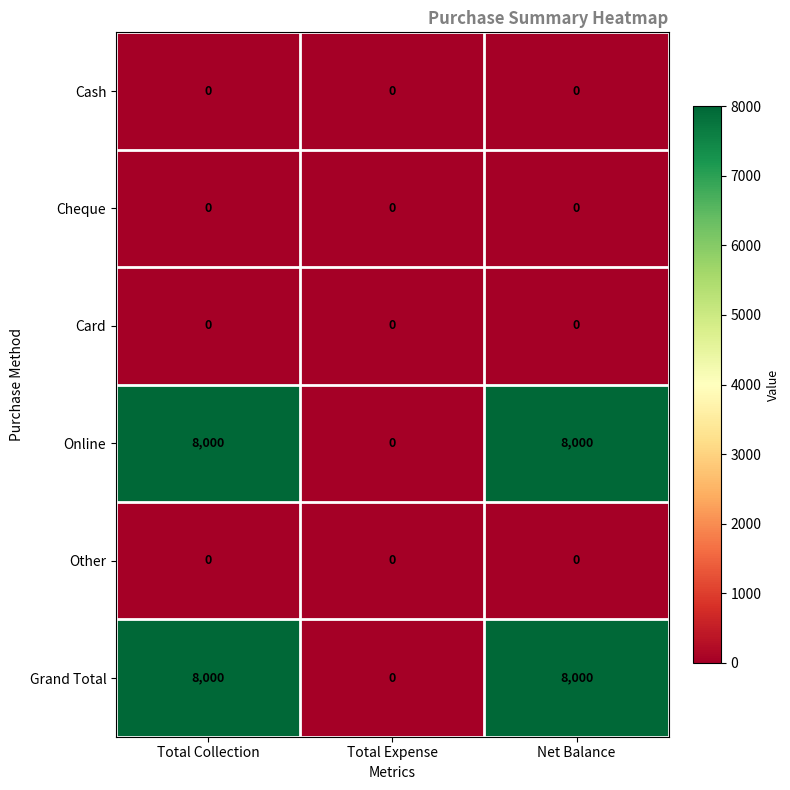

The value of Other at Net Balance is 0. True or false?

True